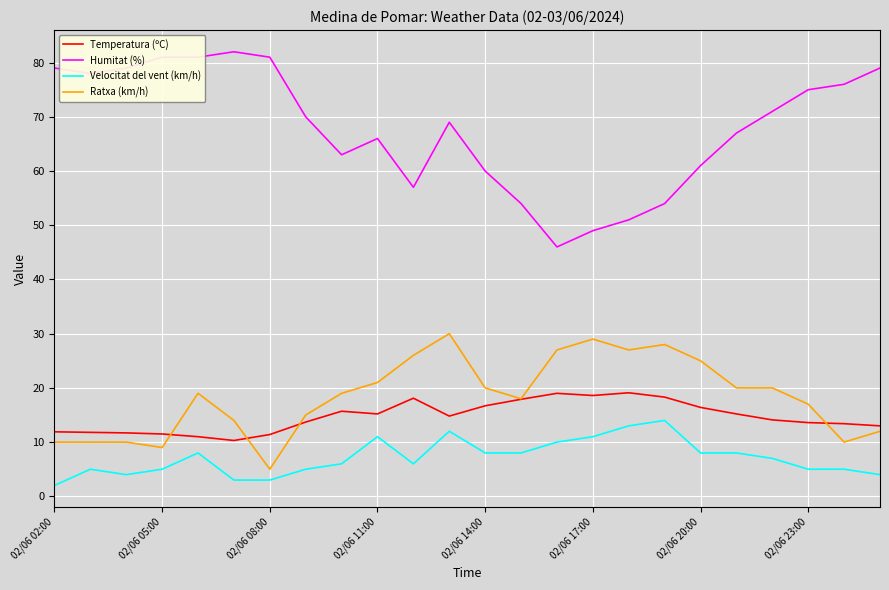

Which series has the largest range (max minus min)?

Humitat (%)